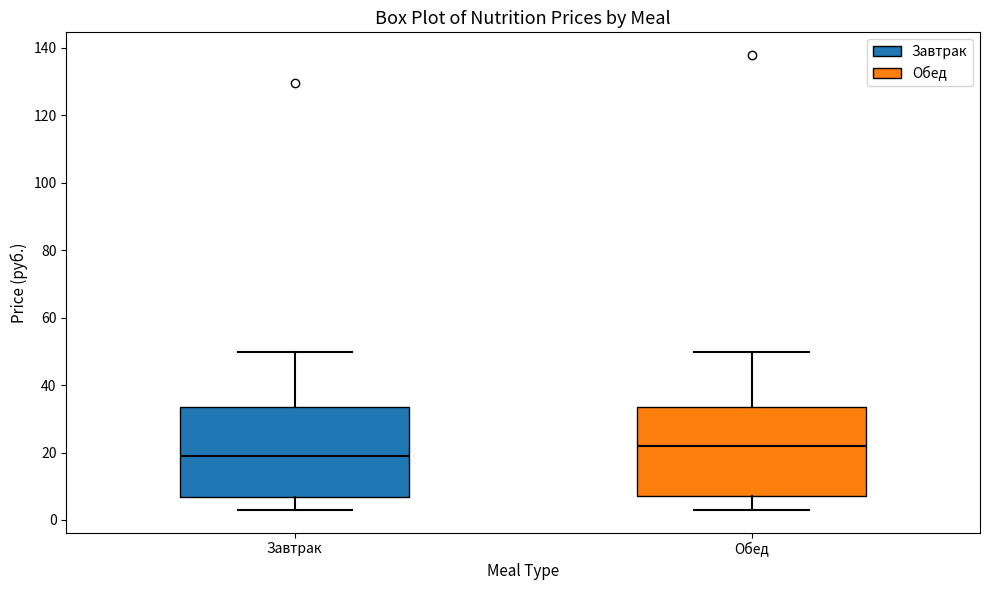

Reading left to right, read every box against the y-axis: the position of its median line, the range the box covers, and the ends of its whiskers. The values are not printed on the chart, so give them approximately, as read against the axis.

Завтрак: median 20, box 6 to 34, whiskers 4 to 50
Обед: median 22, box 8 to 34, whiskers 4 to 50